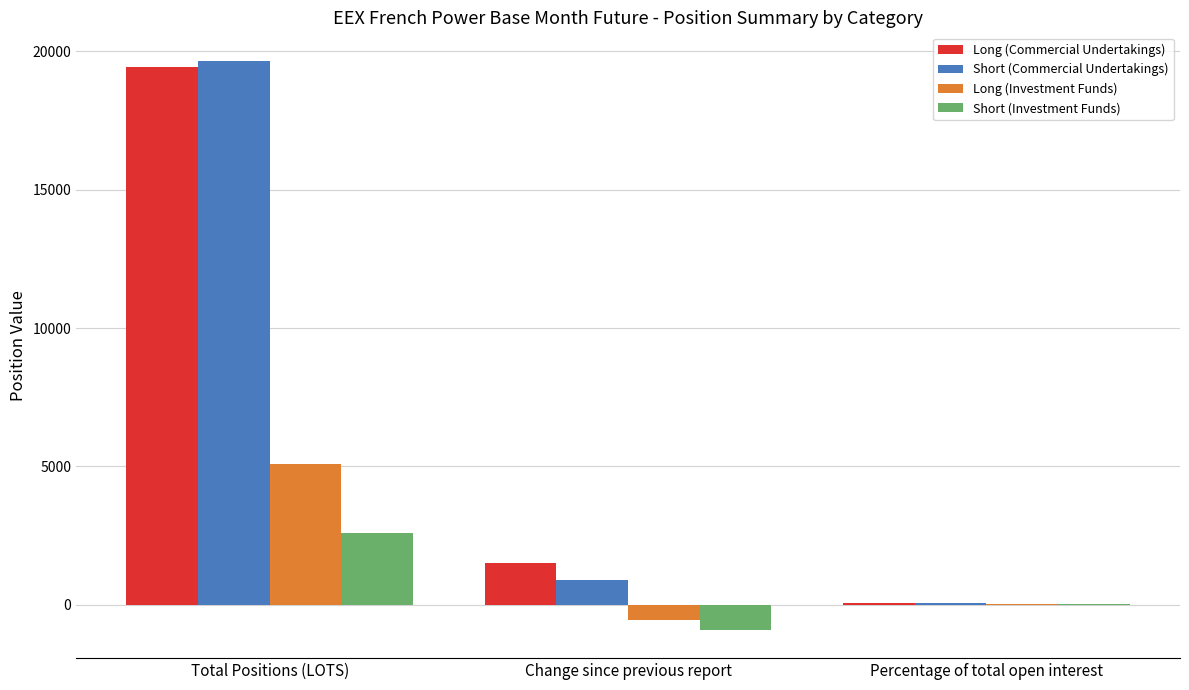

What is the maximum value shown in the chart?

19663.7